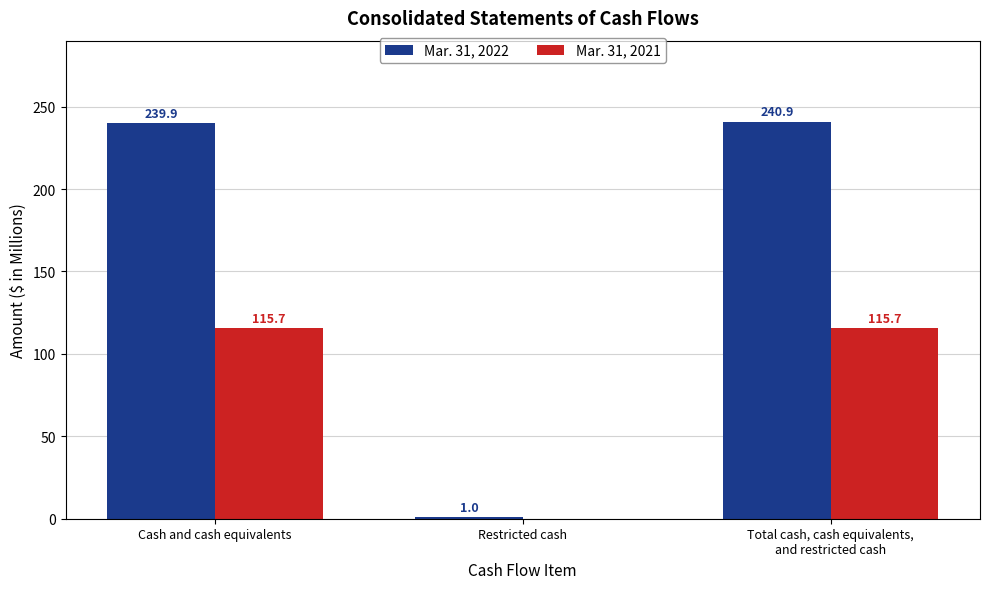

True or false: Mar. 31, 2021 has a value of 115.7 at Cash and cash equivalents.

True